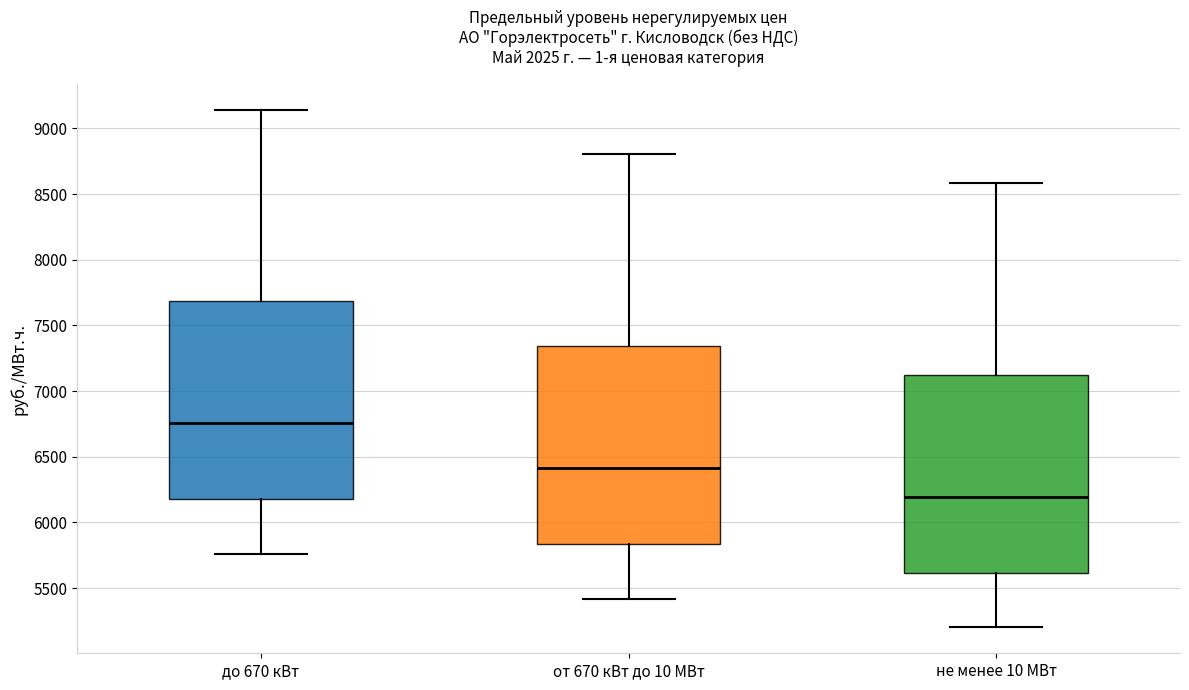

Which box has the lowest median line?

не менее 10 МВт